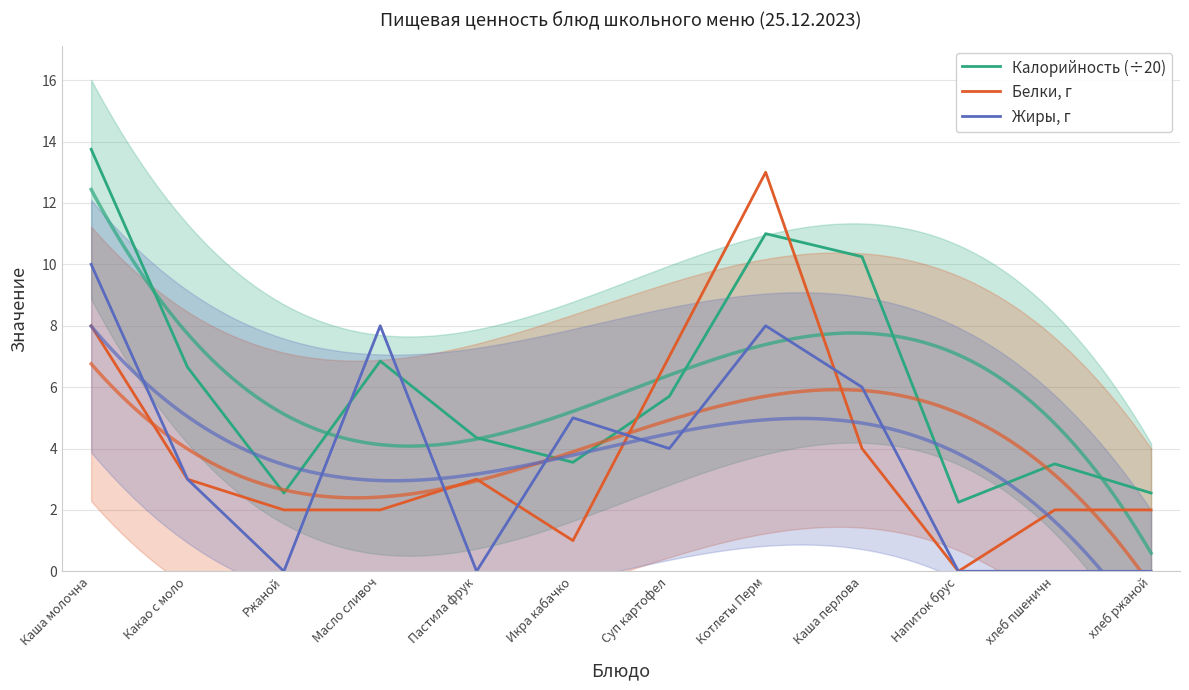

How many data points does each series have?

12